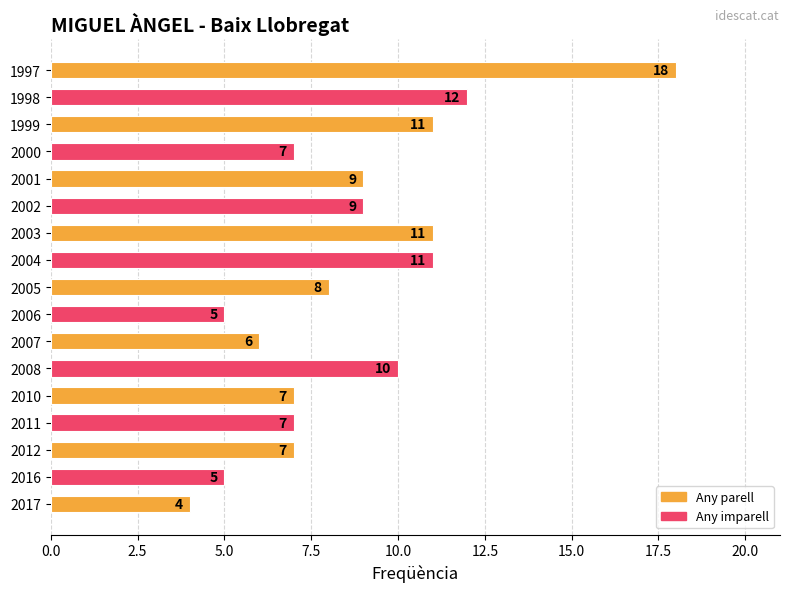

How many data points are less than 8?

8